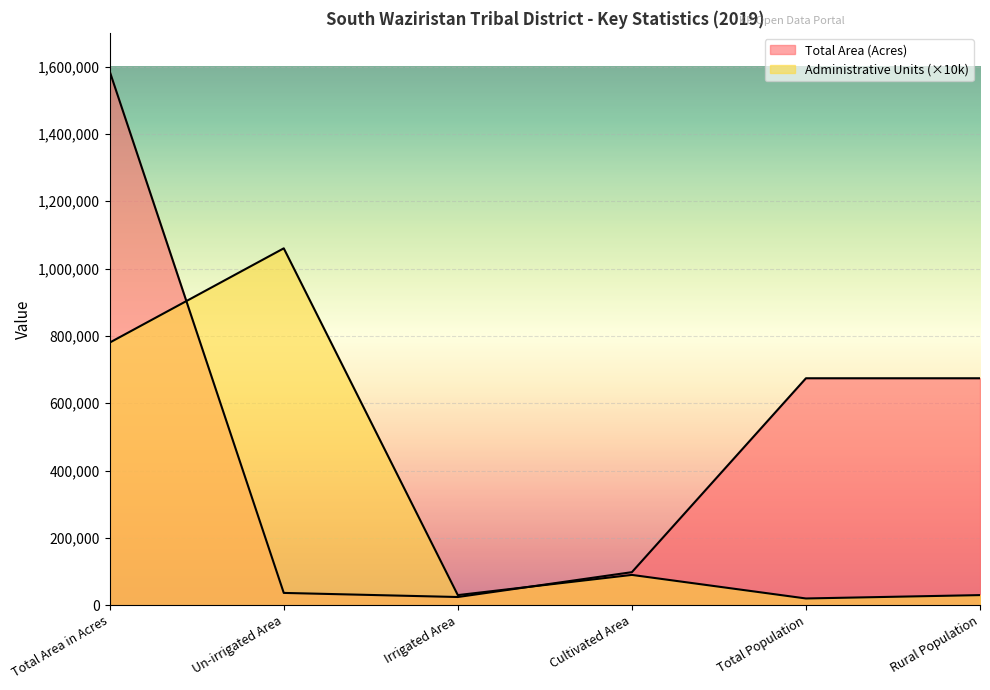

Does the chart display data point markers on the line(s)?

No